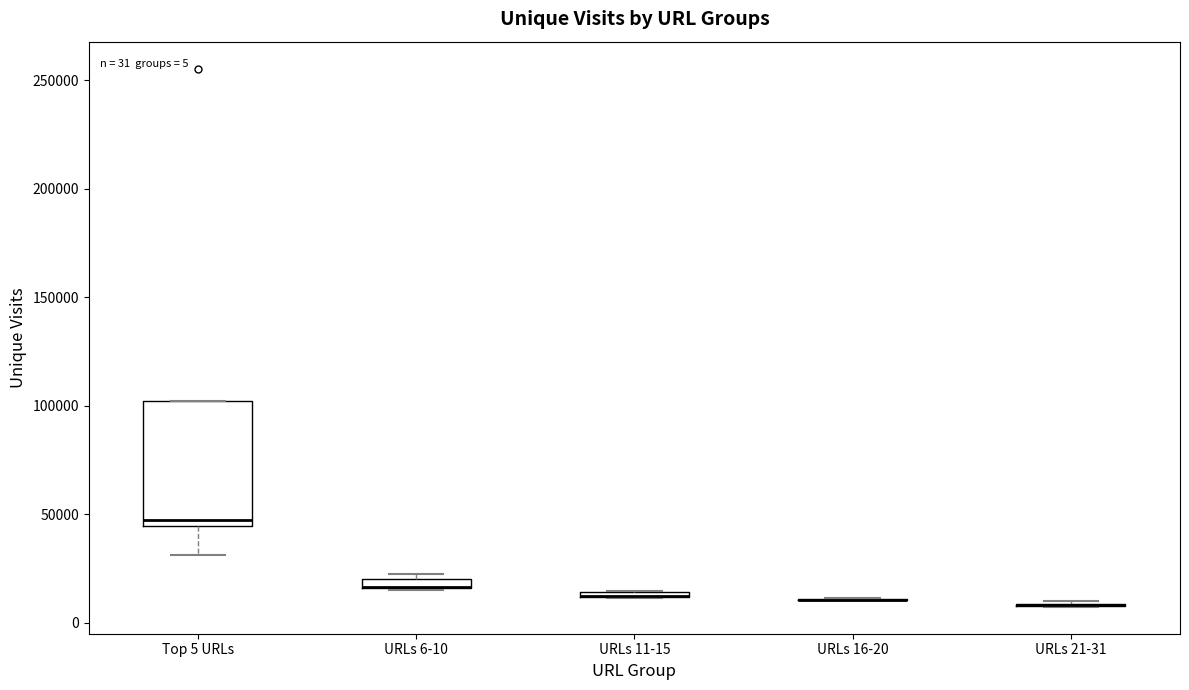

Comparing the boxes themselves (not the whiskers), which one is the tallest?

Top 5 URLs